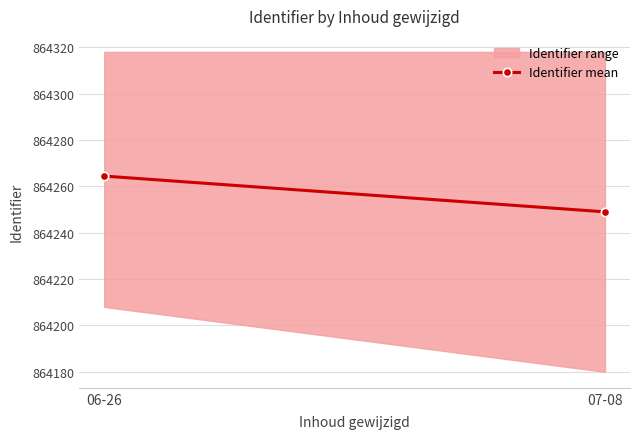

What is the change in value from 06-26 to 07-08?

-28